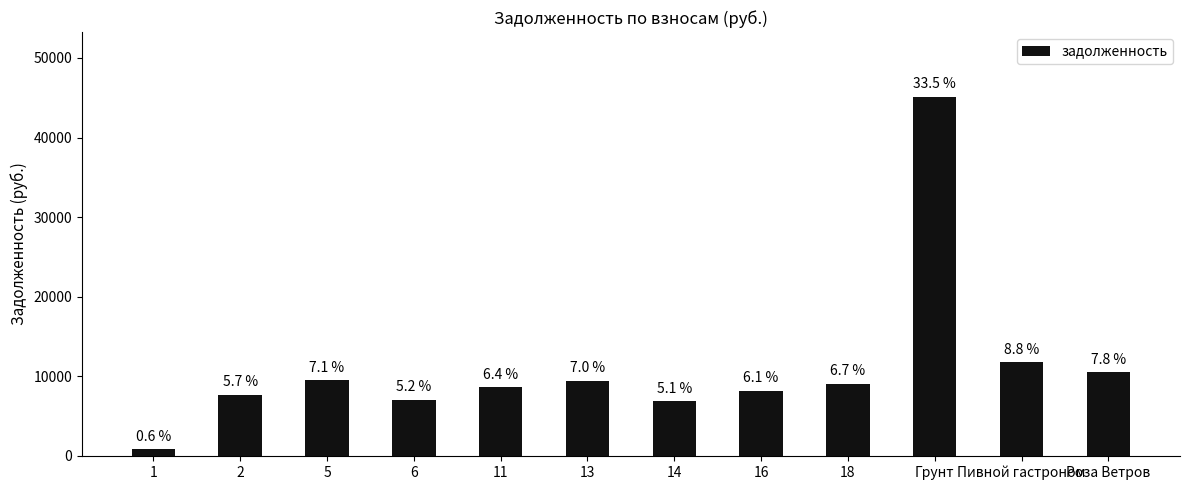

Which category has the lowest value across all series?

1